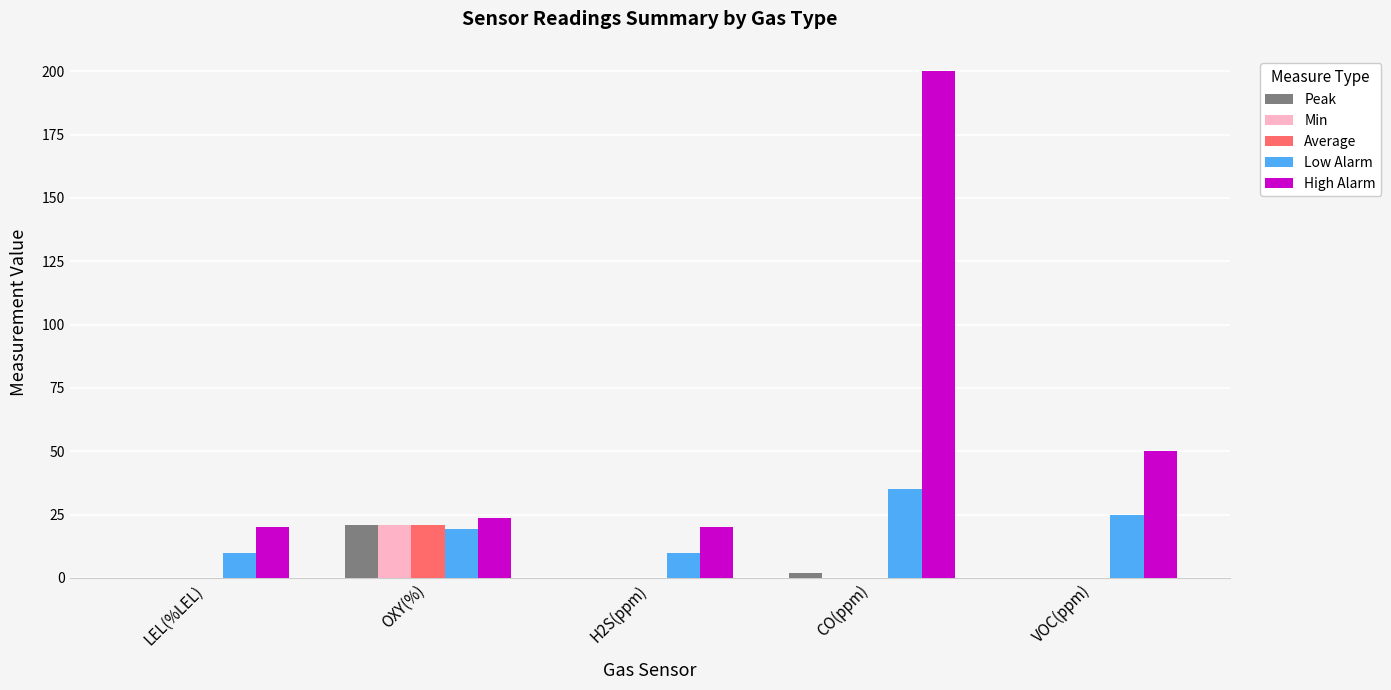

Is the value of Low Alarm at VOC(ppm) greater than the value of Peak at H2S(ppm)?

Yes